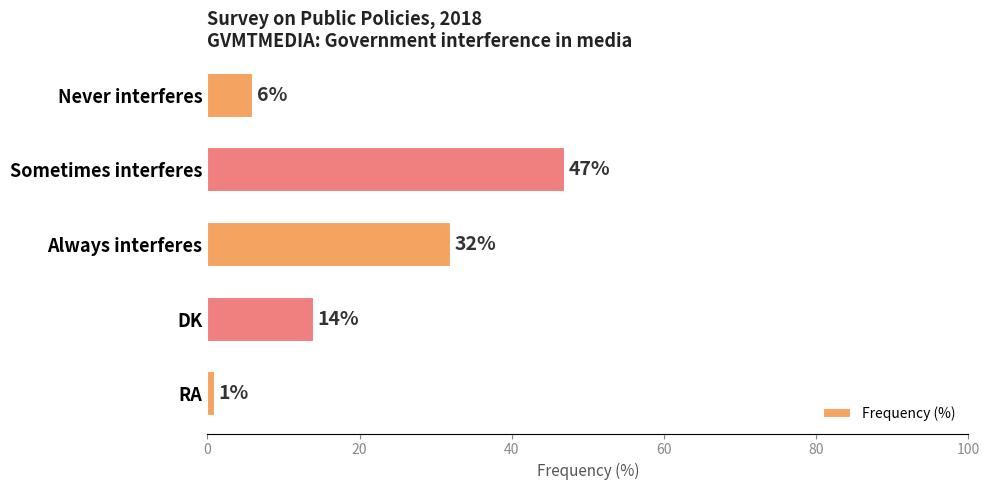

What is the difference between the values at RA and DK?

13